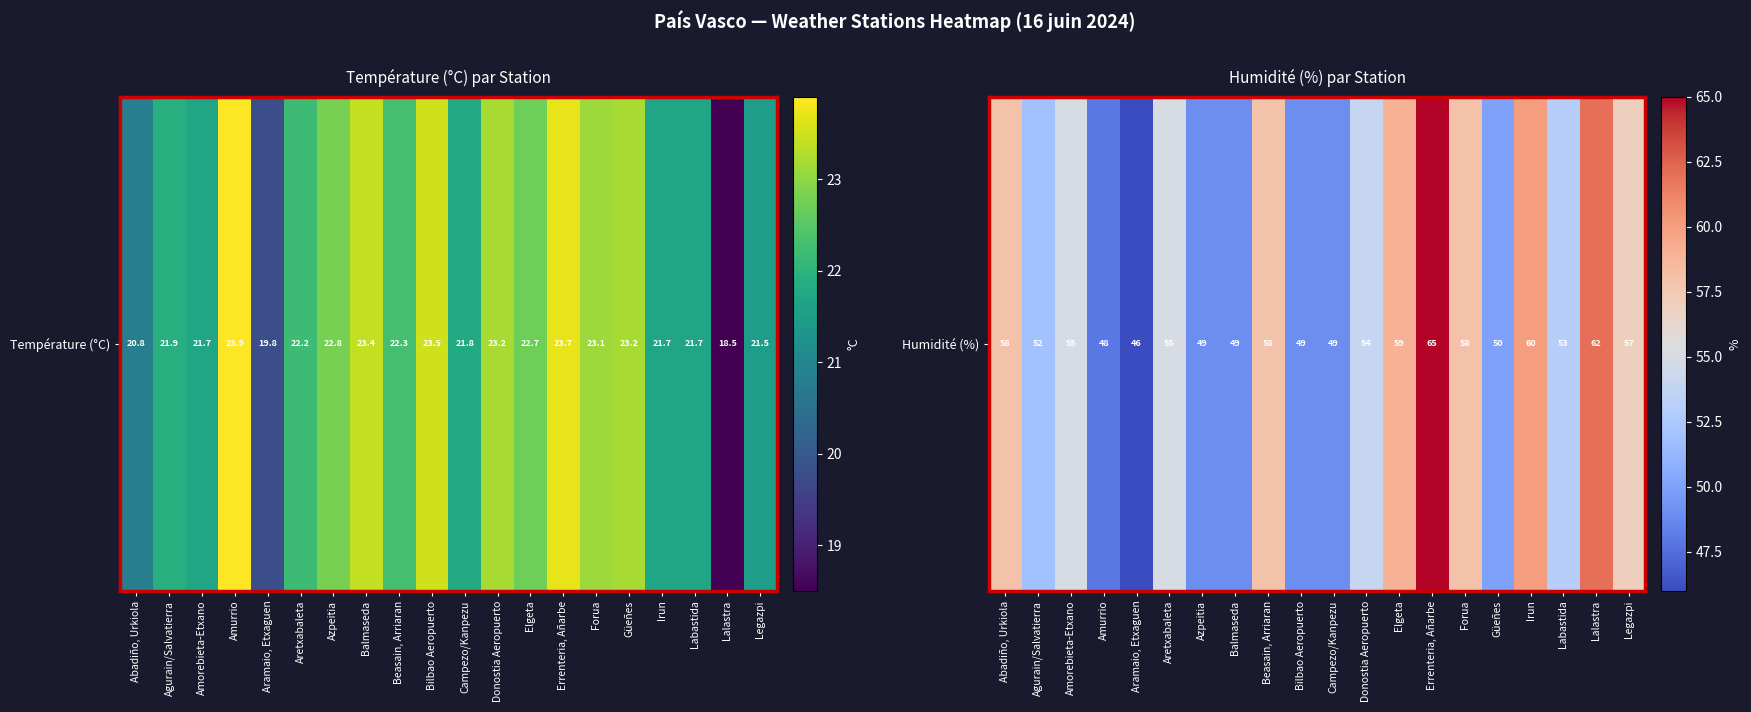

What value does the data have at Amorebieta-Etxano?

55